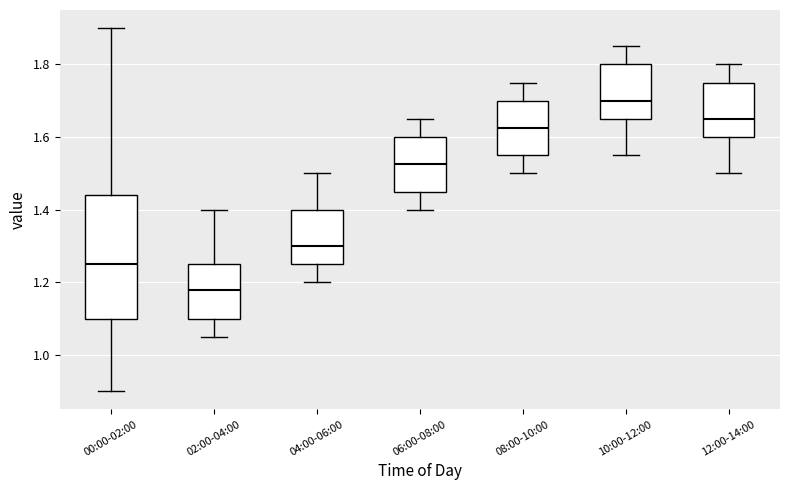

Which box is the tallest, from its lower edge to its upper edge?

00:00-02:00